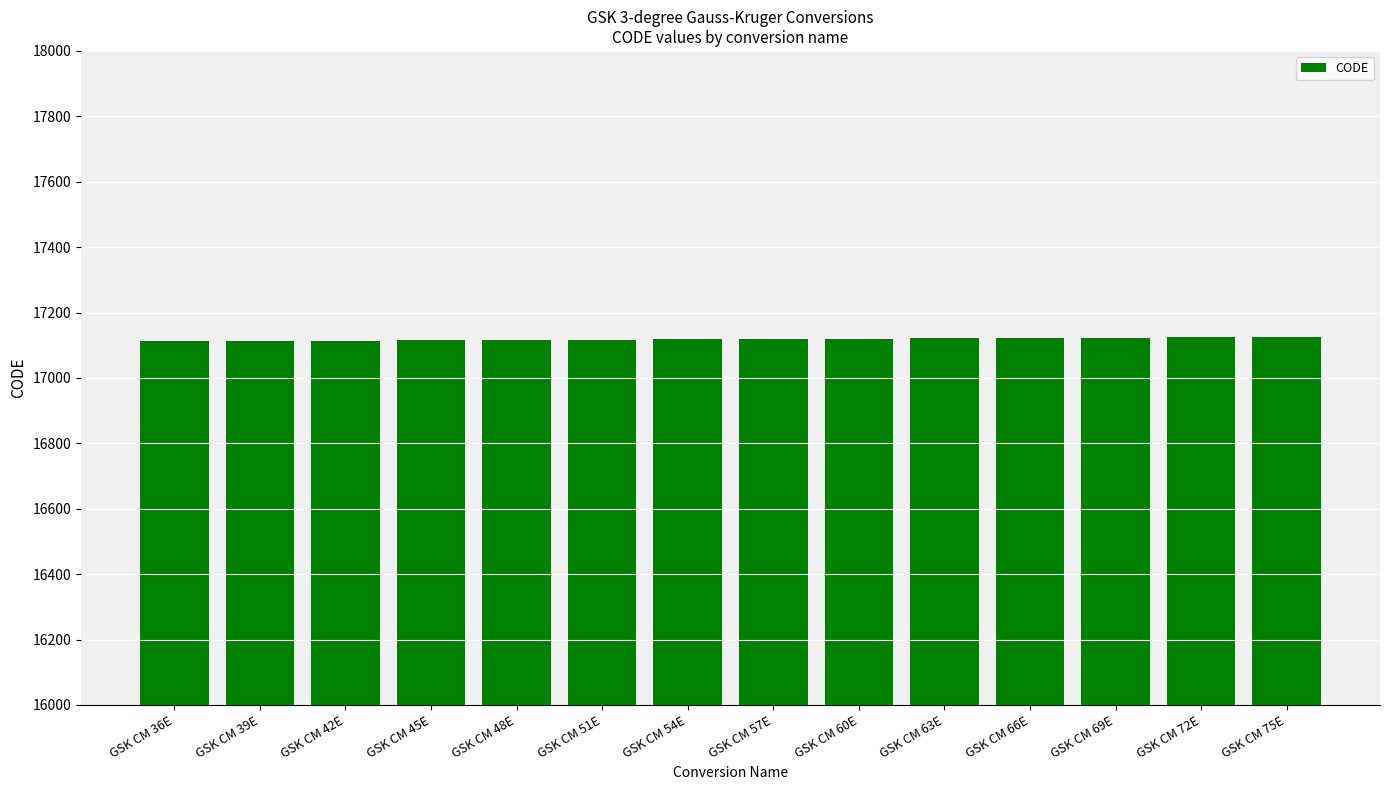

Is it true that the value at GSK CM 63E is 17121?

True